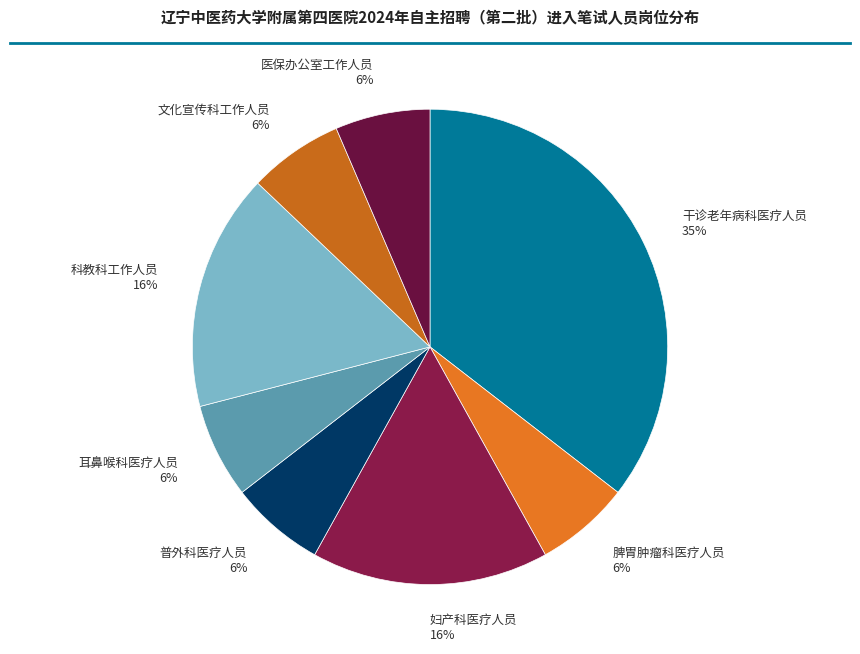

Is 干诊老年病科医疗人员 the majority of the pie?

No